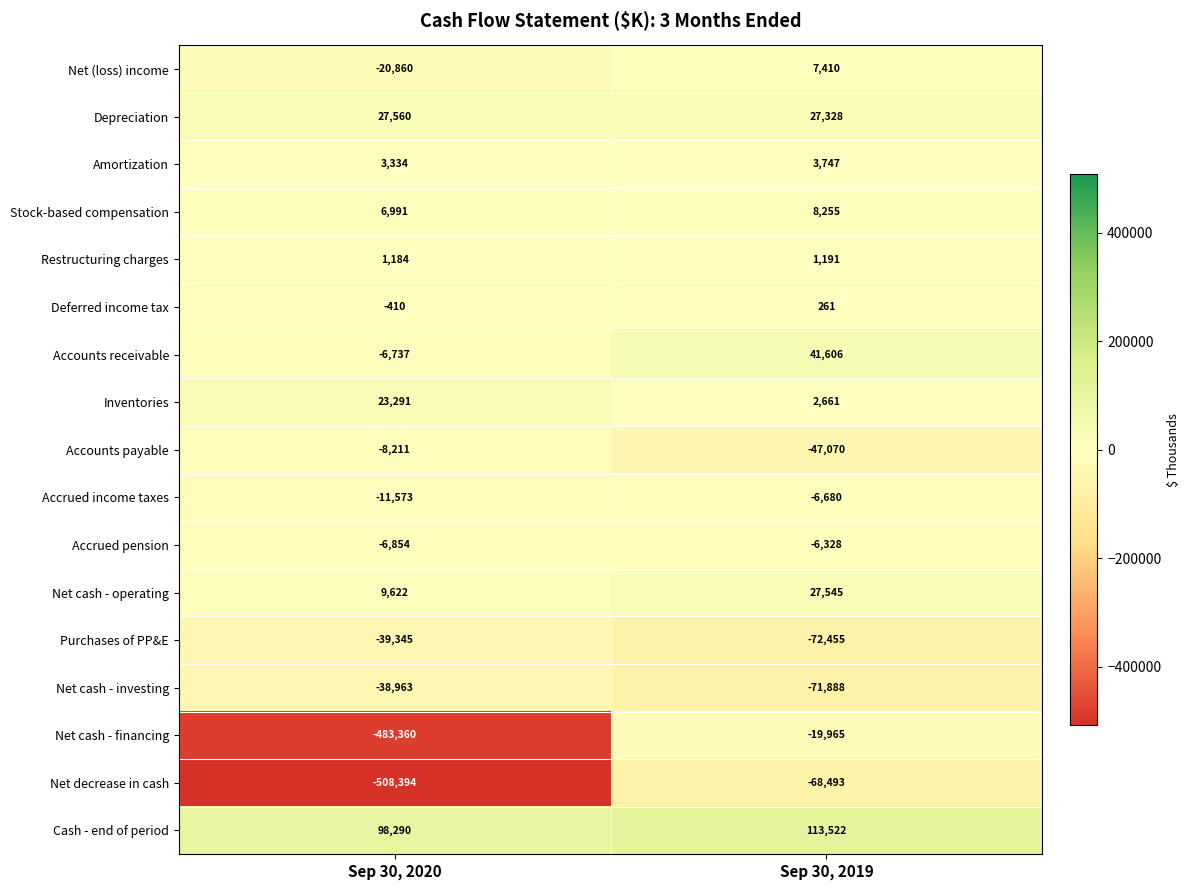

List the series in order of their peak value, lowest first.

Net decrease in cash, Purchases of PP&E, Net cash - investing, Net cash - financing, Accounts payable, Accrued income taxes, Accrued pension, Deferred income tax, Restructuring charges, Amortization, Net (loss) income, Stock-based compensation, Inventories, Net cash - operating, Depreciation, Accounts receivable, Cash - end of period